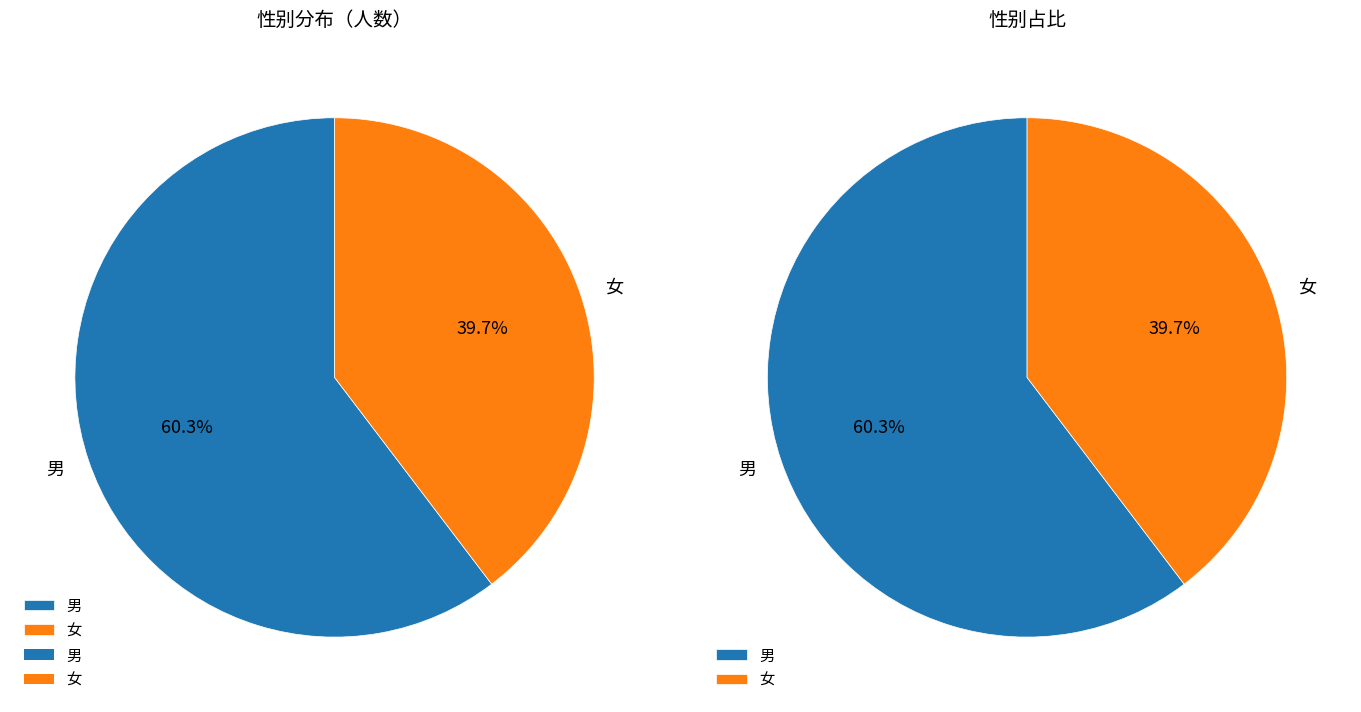

What portion of the pie excludes 男?

39.7%